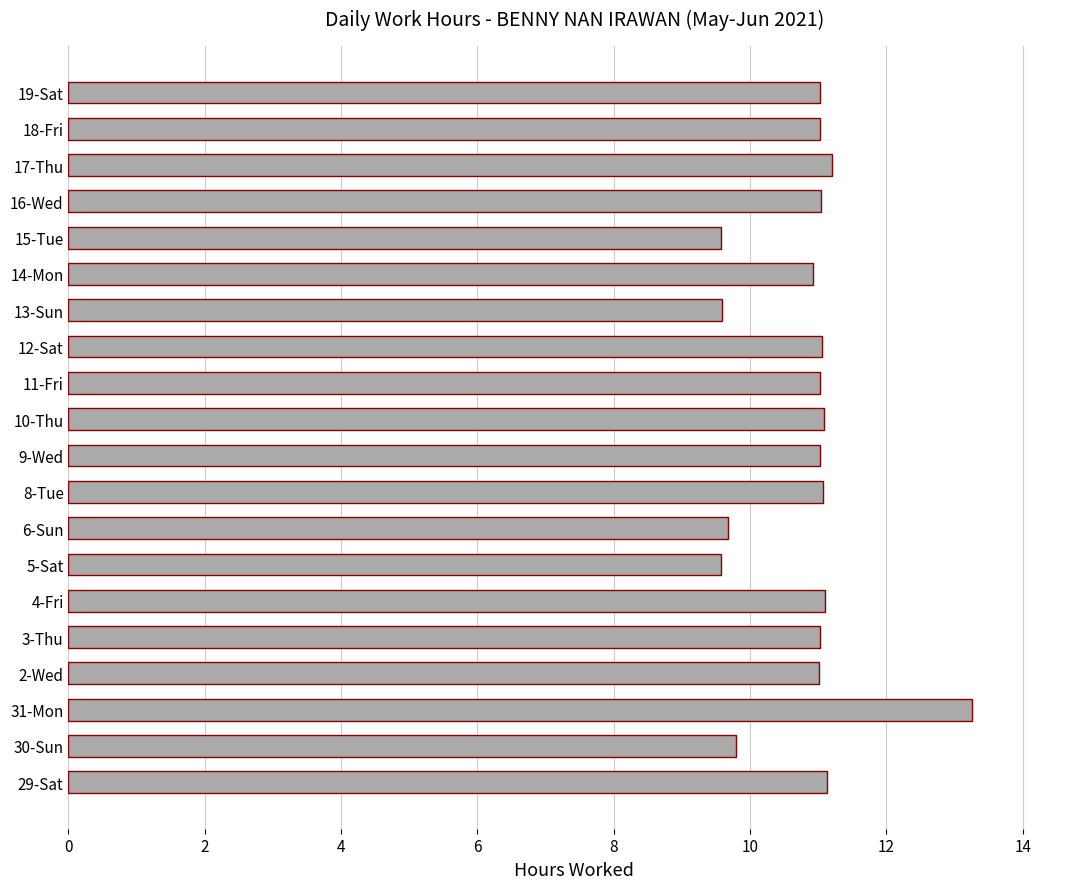

What is the change in value from 31-Mon to 10-Thu?

-2.2